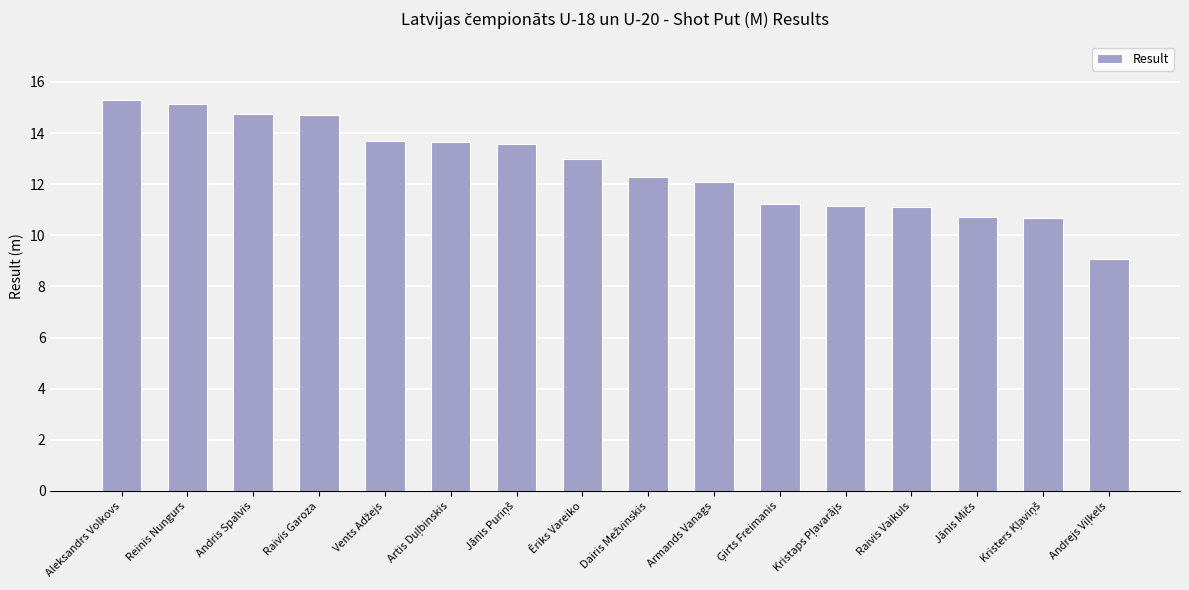

What is the difference between the maximum and second lowest values?

4.6